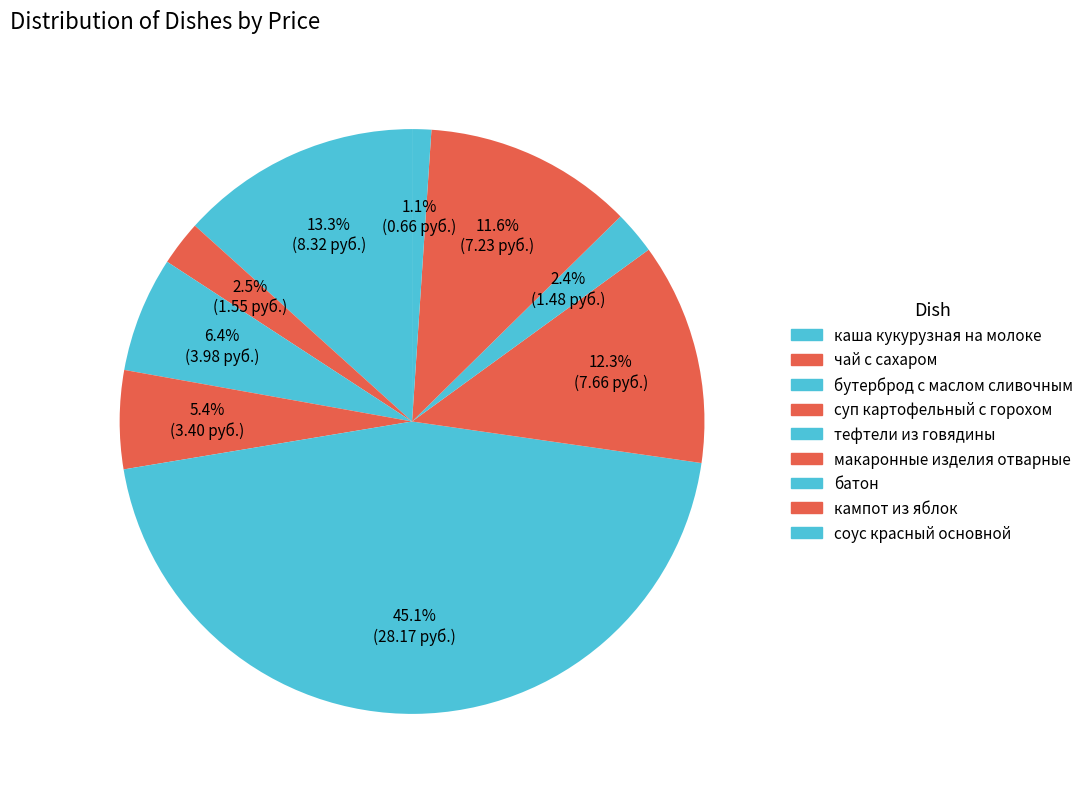

What is the change in value from каша кукурузная на молоке to батон?

-6.8